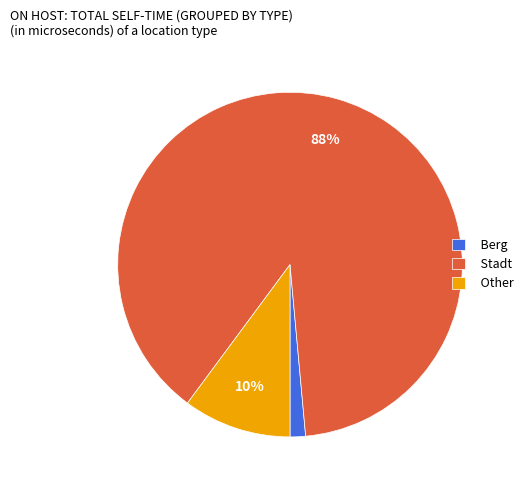

To the nearest percent, what is the average slice percentage?

33%